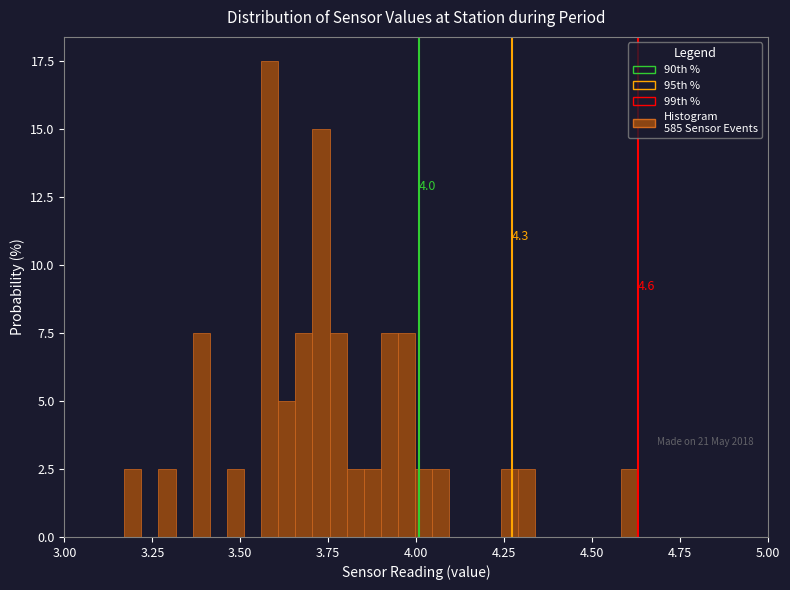

Read against the x-axis, roughly where is the centre of the tallest bar?

3.60